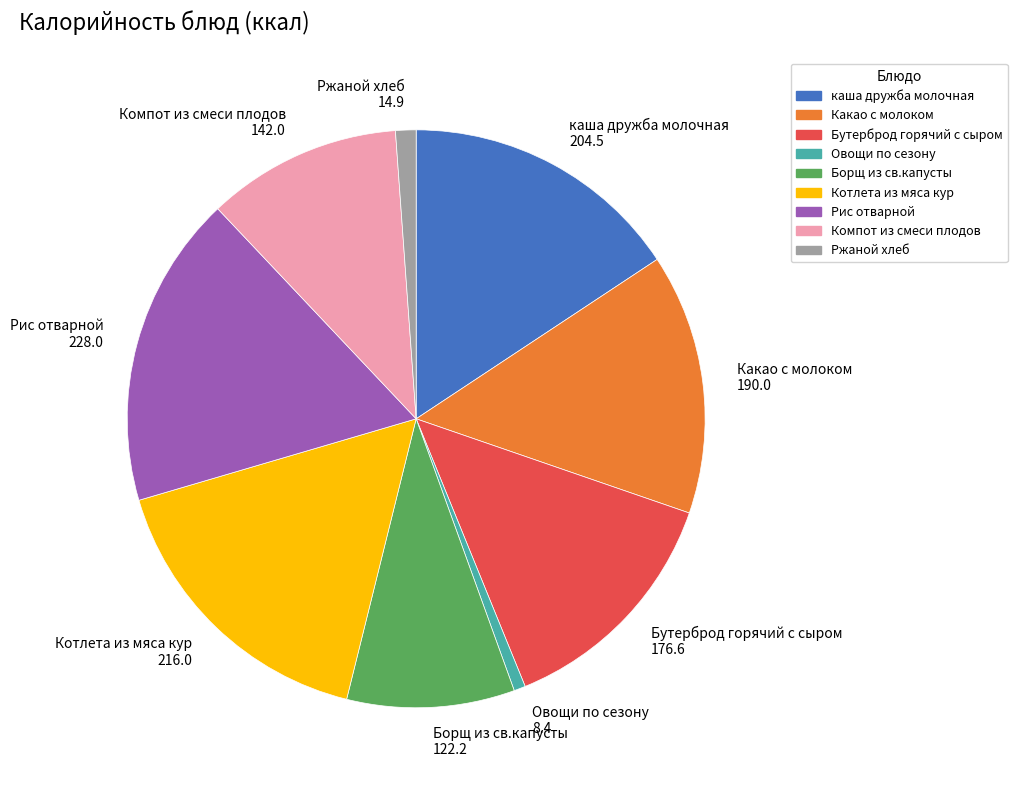

Does Бутерброд горячий с сыром 176.6 represent more than half of the total?

No